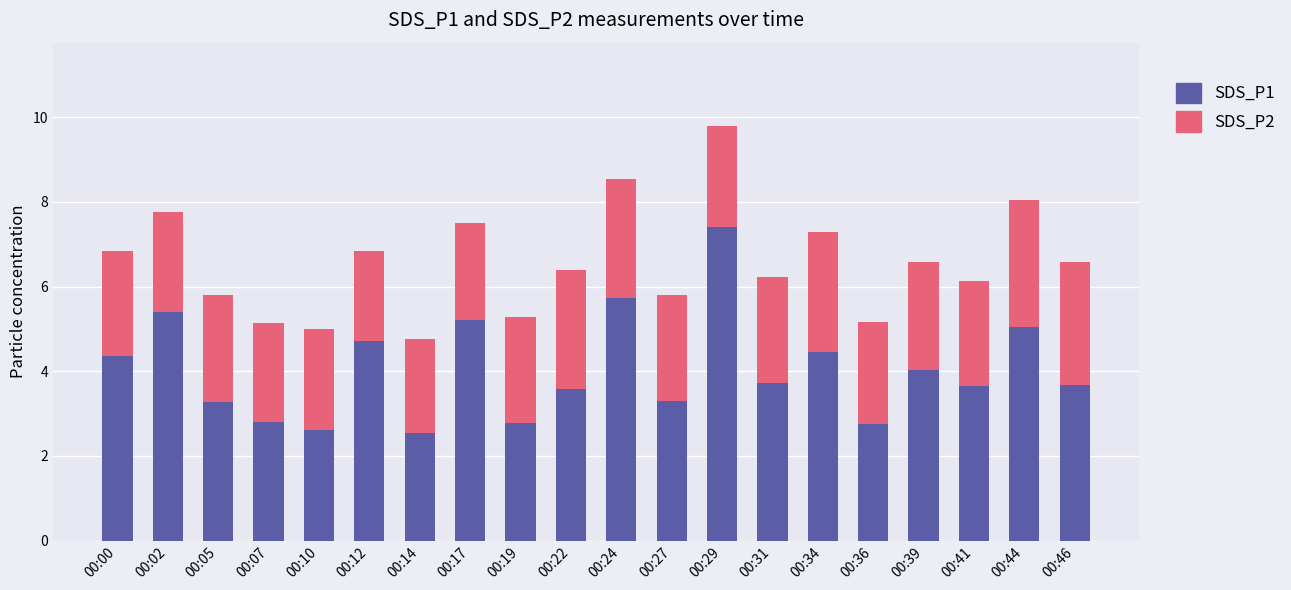

How many categories are shown in the chart?

20